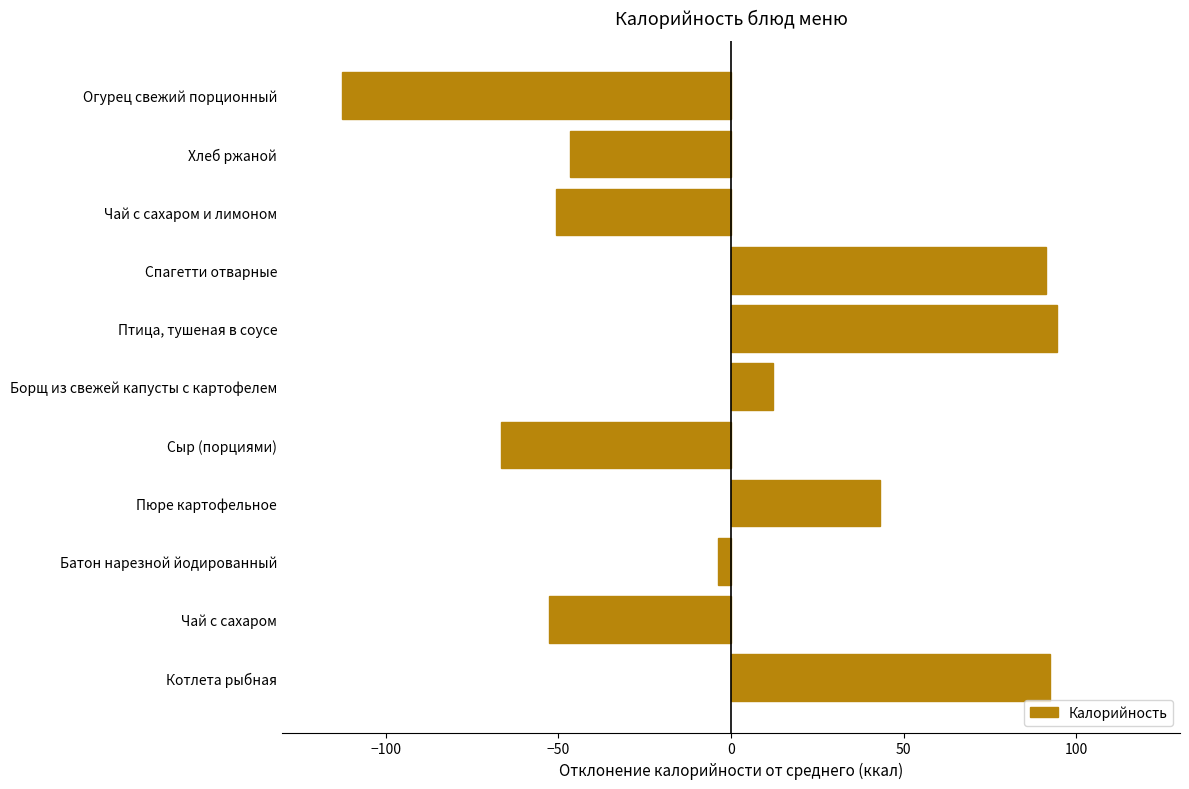

What is the change in value from Котлета рыбная to Пюре картофельное?

-49.0